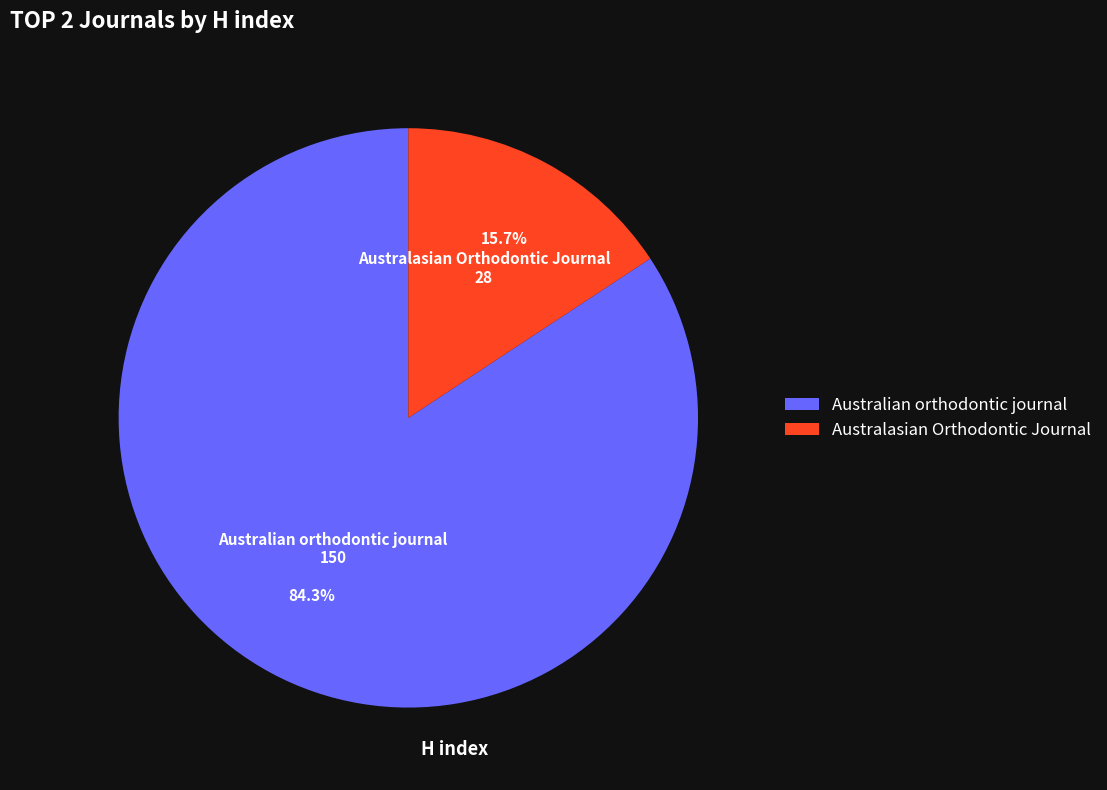

What percentage is the Australian orthodontic journal slice, to the nearest percent?

84%